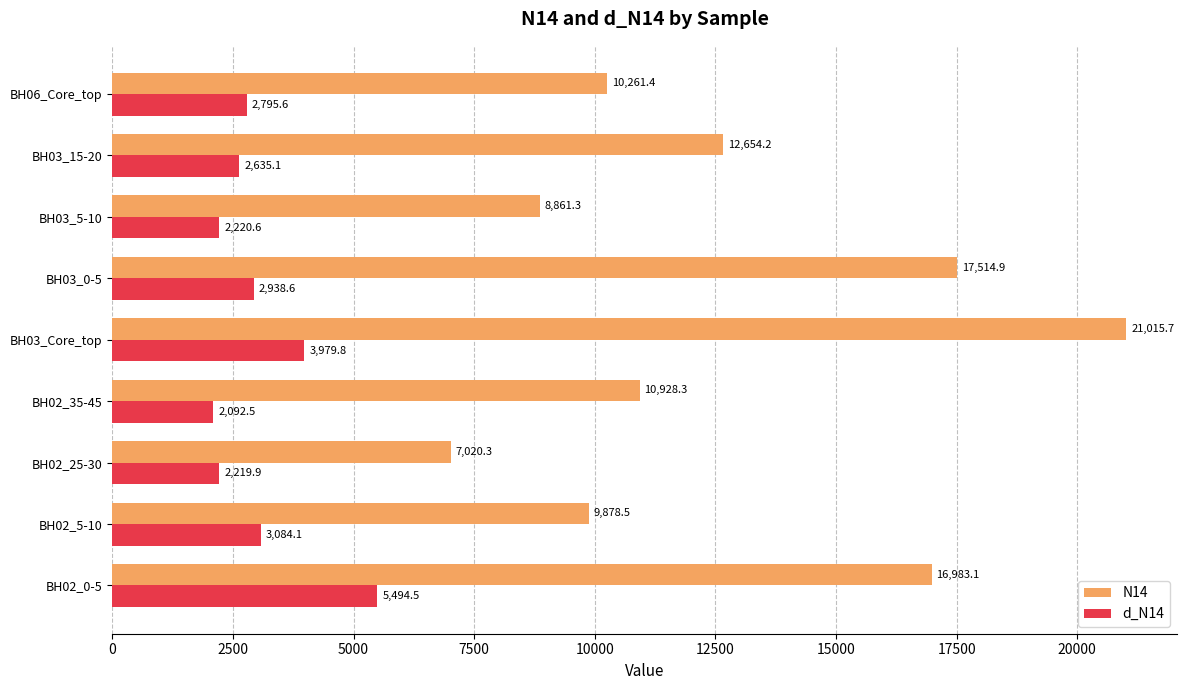

What is the minimum value shown in the chart?

2092.5